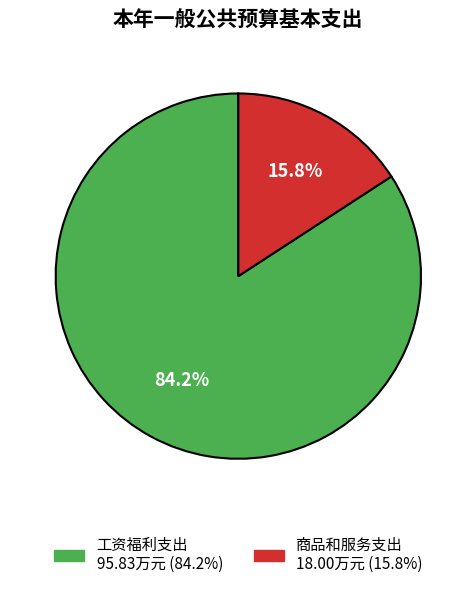

How many slices are in this pie chart?

2